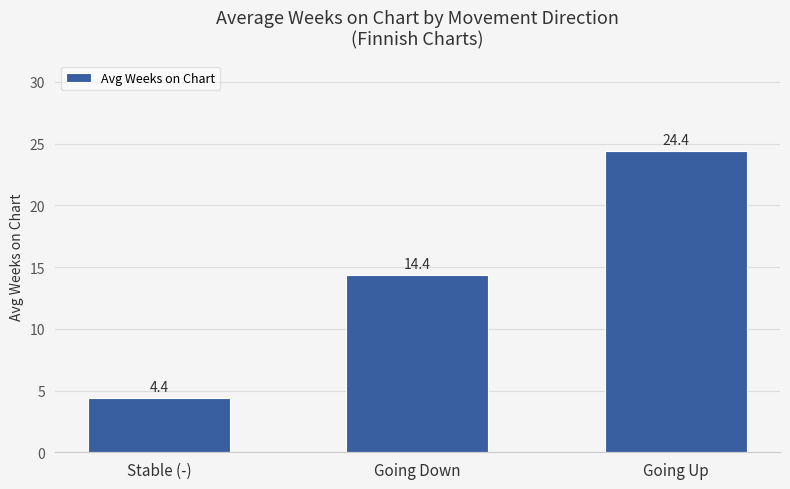

What is the label of the 2nd bar from the right?

Going Down